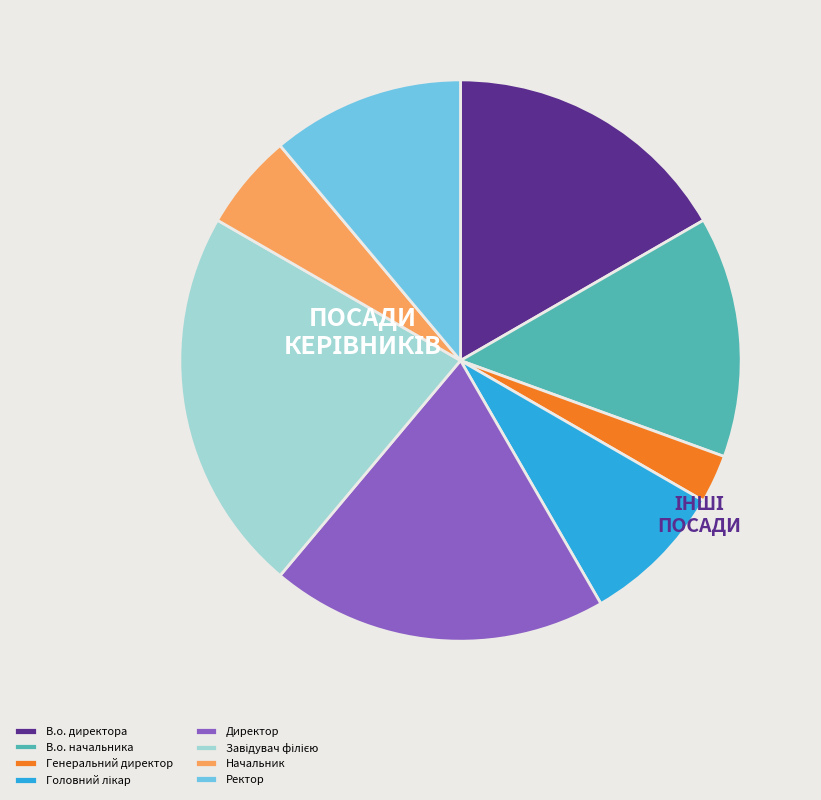

What is the smallest slice in the pie chart?

Генеральний директор